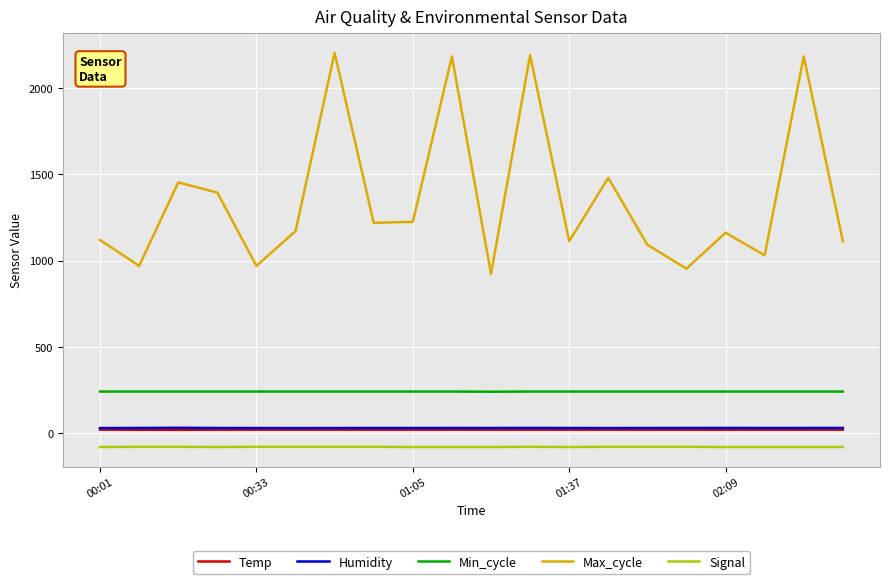

True or false: Temp and Max_cycle cross at least once.

False